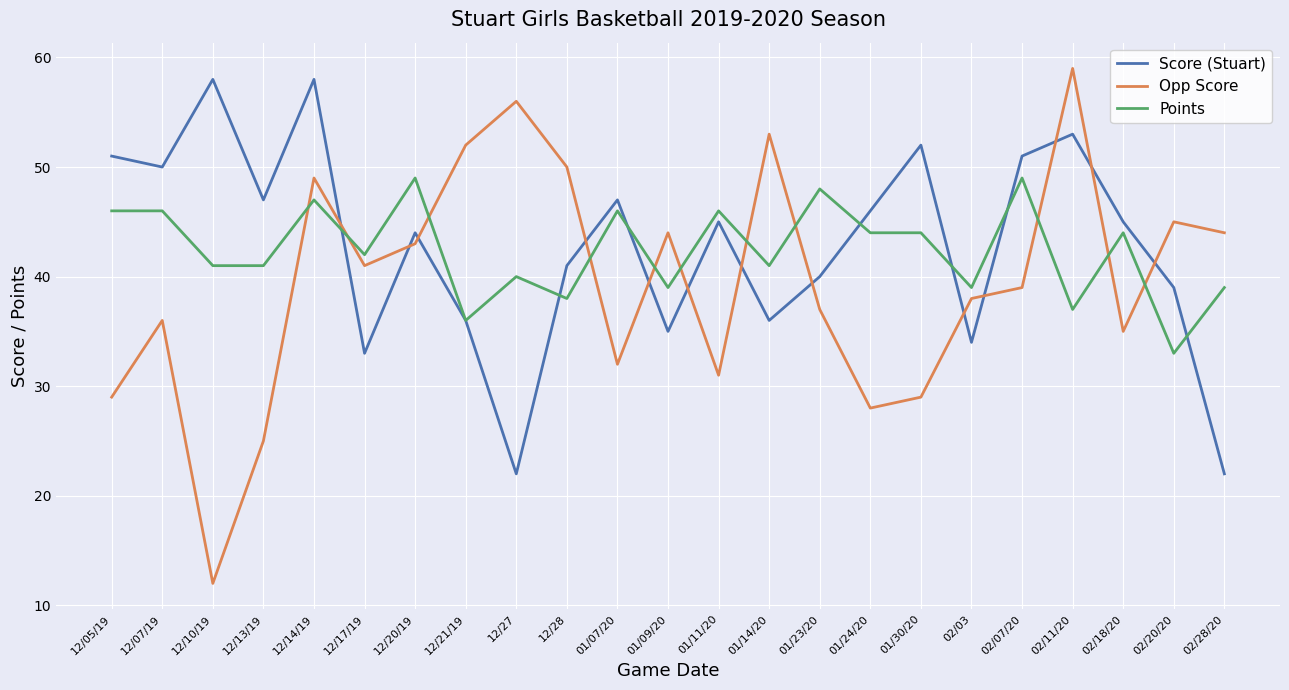

What is the difference between the Points values at 01/09/20 and 12/21/19?

3